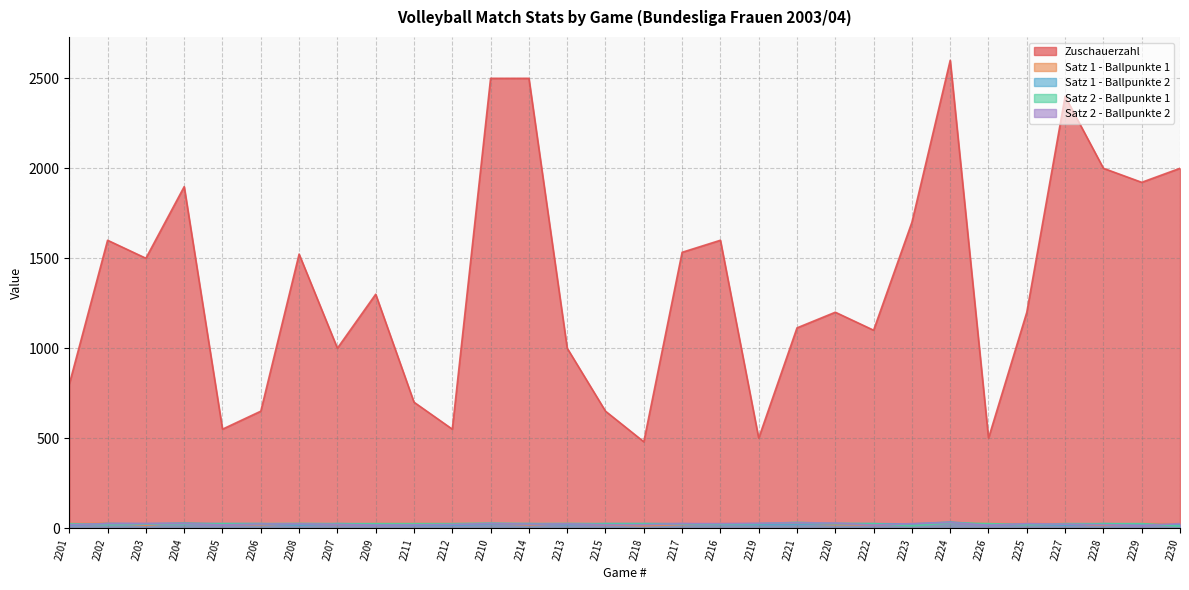

What is the maximum value shown in the chart?

2600